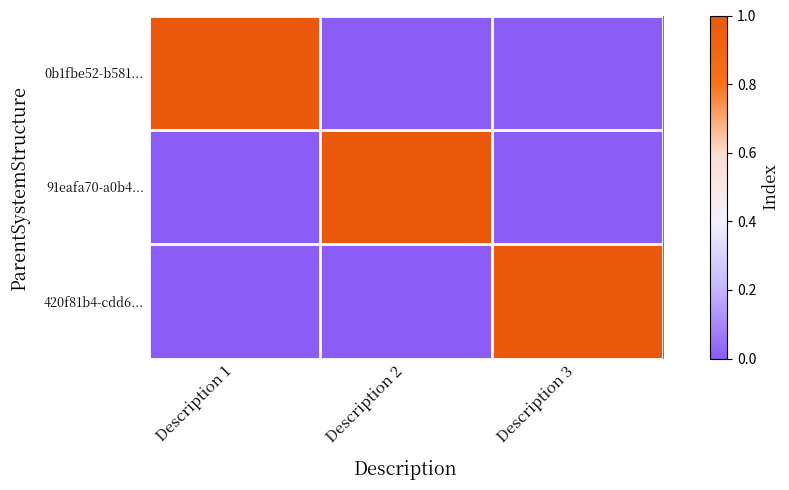

Reading left to right, extract all data points from this chart.

0b1fbe52-b581...: Description 1=1	Description 2=0	Description 3=0
91eafa70-a0b4...: Description 1=0	Description 2=1	Description 3=0
420f81b4-cdd6...: Description 1=0	Description 2=0	Description 3=1